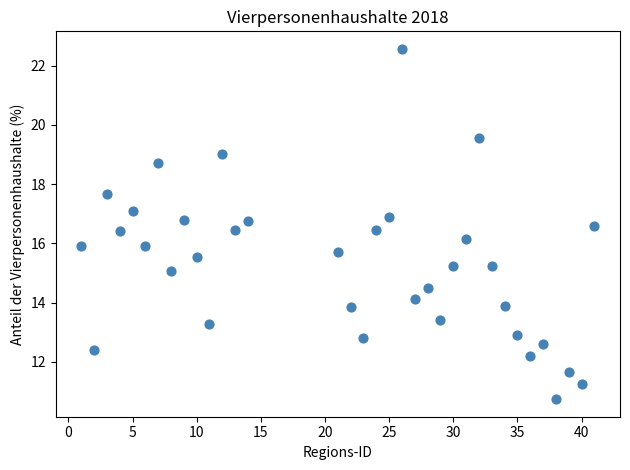

What is the range of X values (max minus min)?

40.0